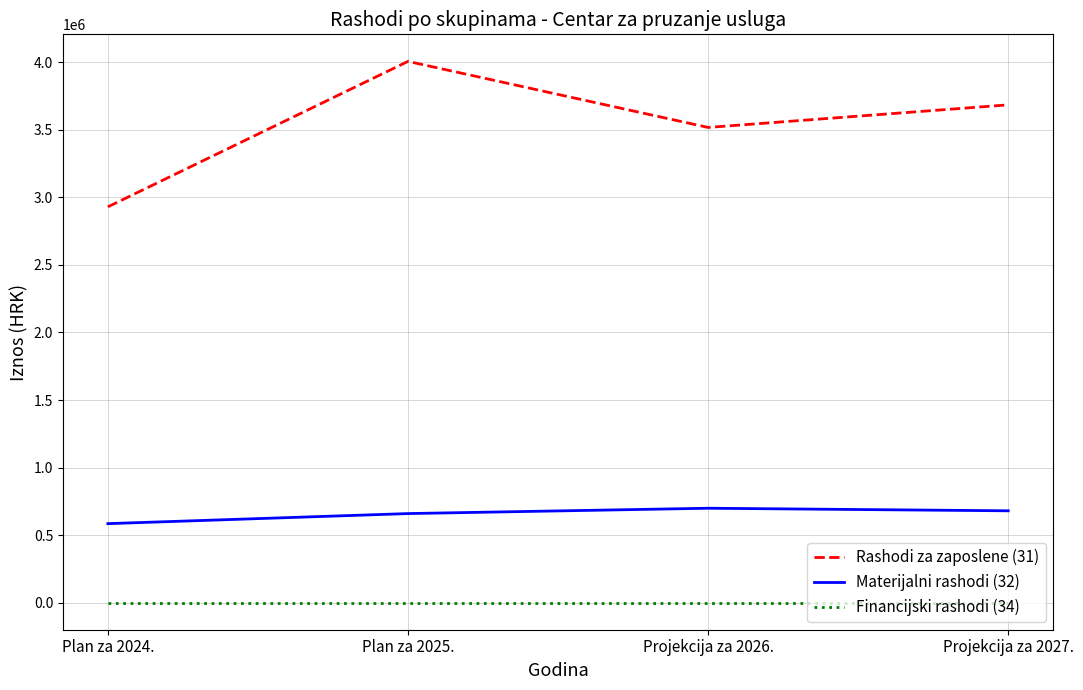

Reading left to right, what are all the values shown in this chart?

Rashodi za zaposlene (31): Plan za 2024.=2928921	Plan za 2025.=4004508	Projekcija za 2026.=3516149	Projekcija za 2027.=3683124
Materijalni rashodi (32): Plan za 2024.=586289	Plan za 2025.=660741	Projekcija za 2026.=700203	Projekcija za 2027.=681222
Financijski rashodi (34): Plan za 2024.=1992	Plan za 2025.=1992	Projekcija za 2026.=1992	Projekcija za 2027.=1992